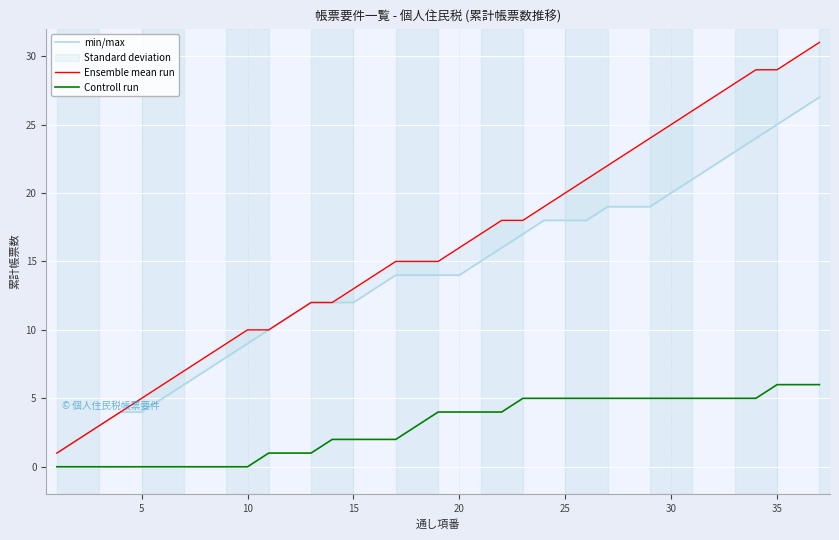

What is the maximum value for Controll run?

6